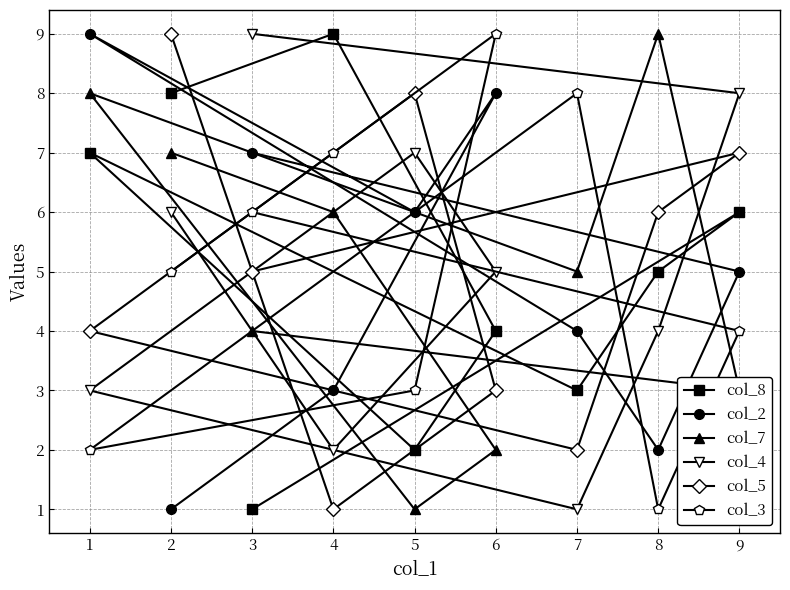

After their last crossing, which series has the higher values: col_5 or col_3?

col_5